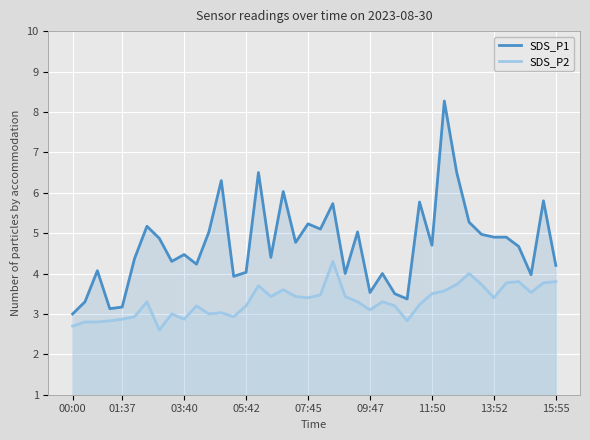

At which category is the sum across all series the highest?

30